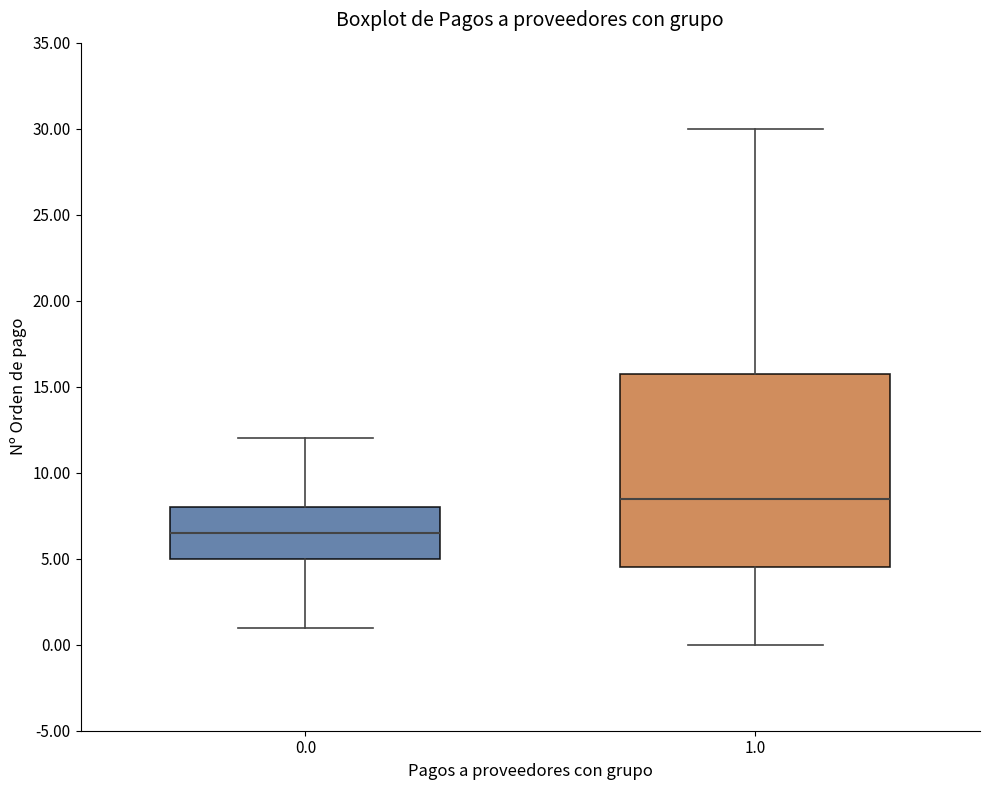

Reading left to right, transcribe this box plot: for each box, give where its median line is, the range the box spans, and where its two whiskers end, as read against the y-axis. The values are not printed on the chart, so give them approximately, as read against the axis.

0.0: median 6.5, box 5.0 to 8.0, whiskers 1.0 to 12.0
1.0: median 8.5, box 4.5 to 16.0, whiskers 0.0 to 30.0